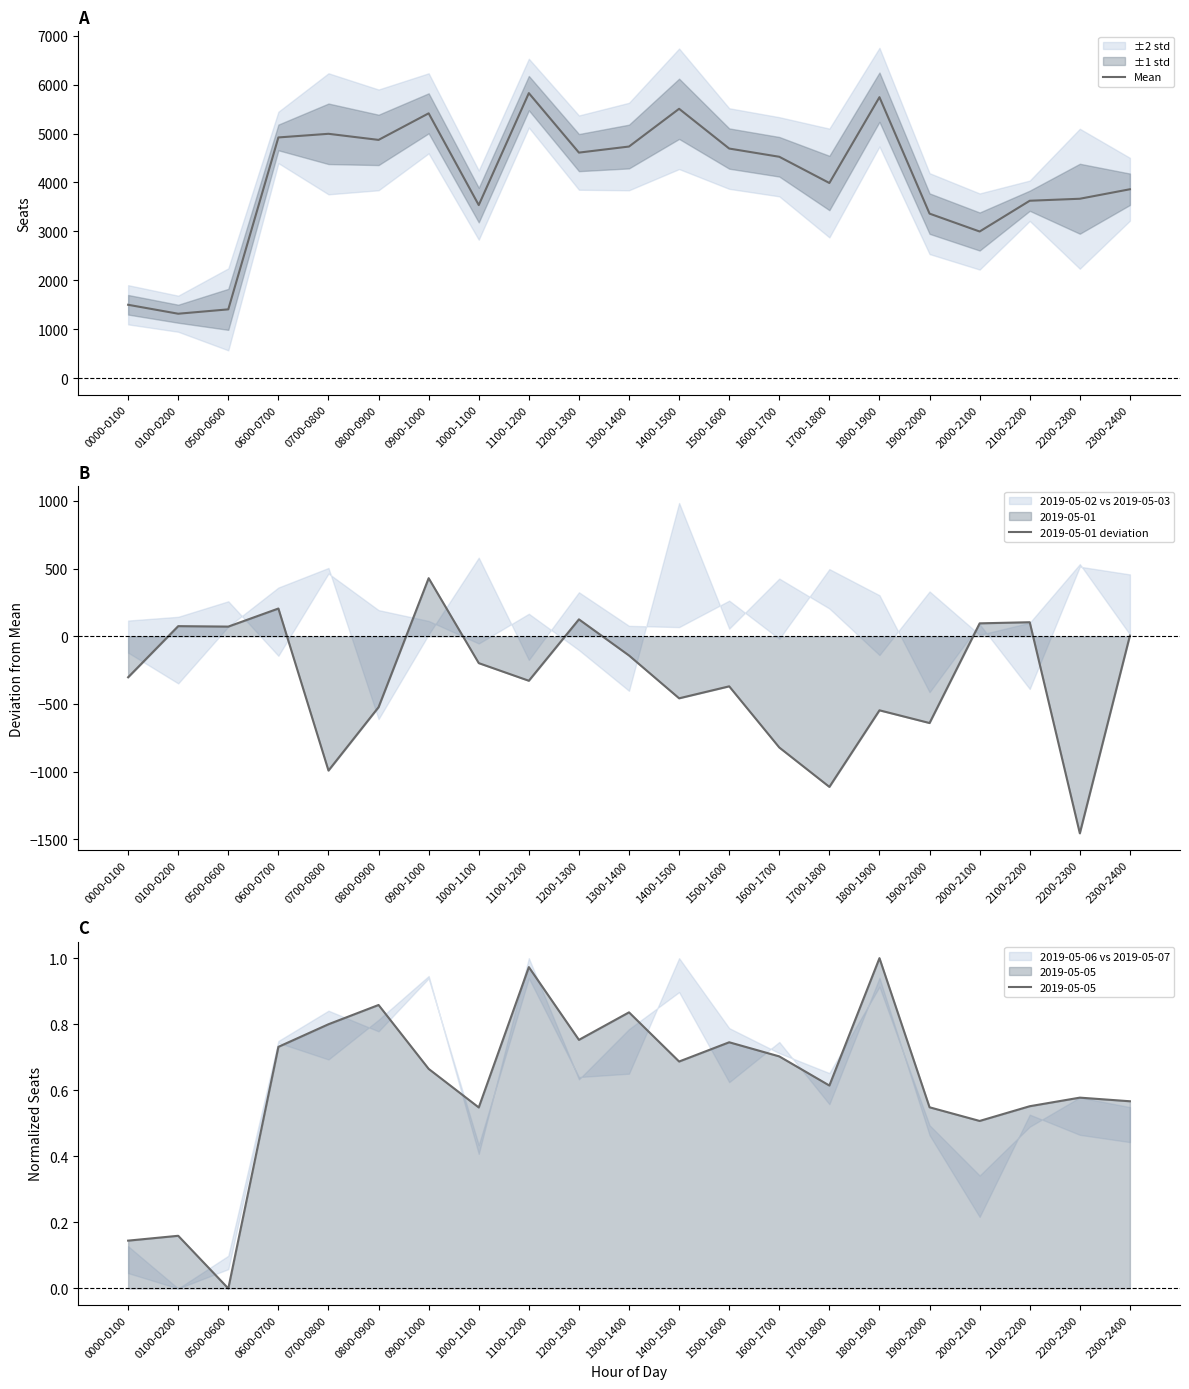

What is the difference between the second highest and minimum values in the 2019-05-01 deviation series?

1661.0